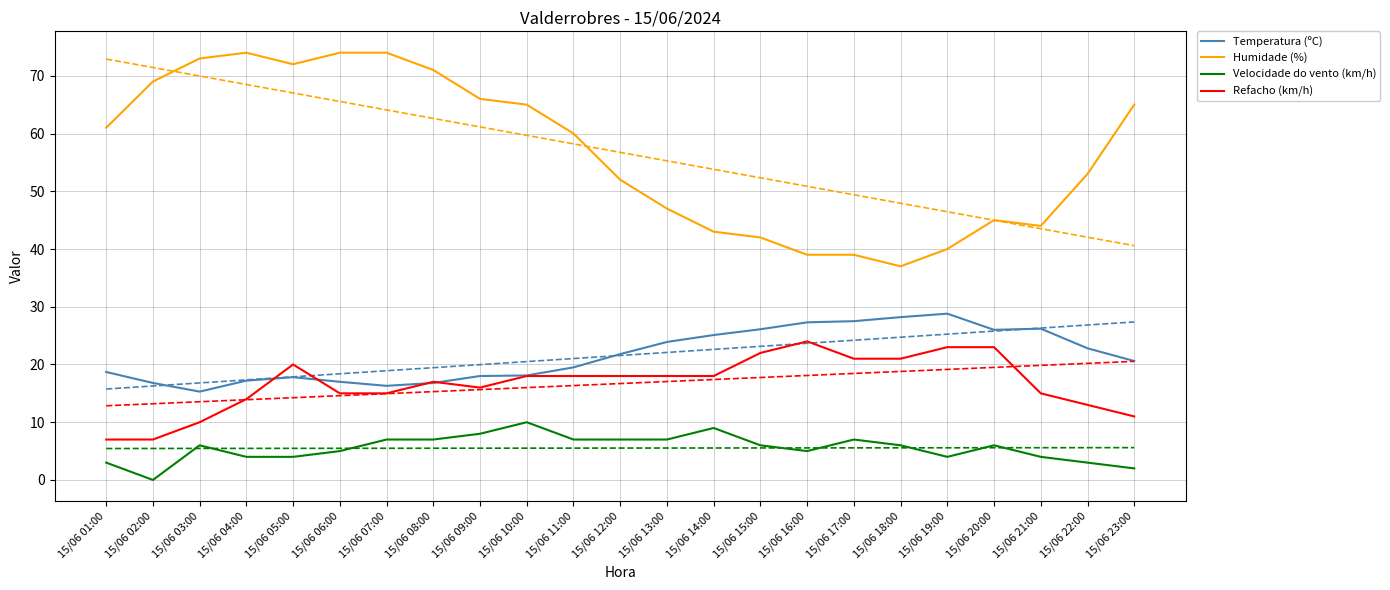

What is the greatest value displayed?

74.0